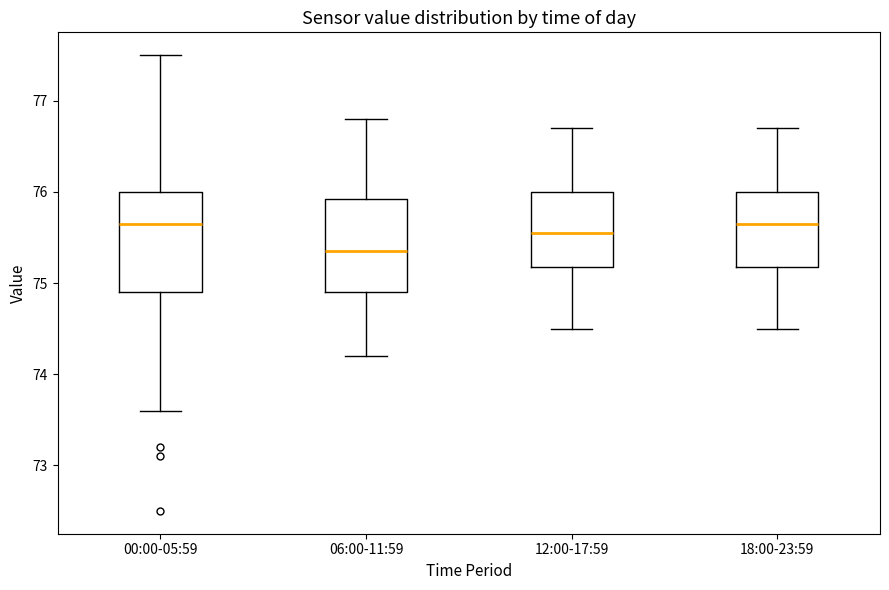

Where is the lower edge of the box for 00:00-05:59 on the y-axis? The values are not printed on the chart, so give them approximately, as read against the axis.

74.9